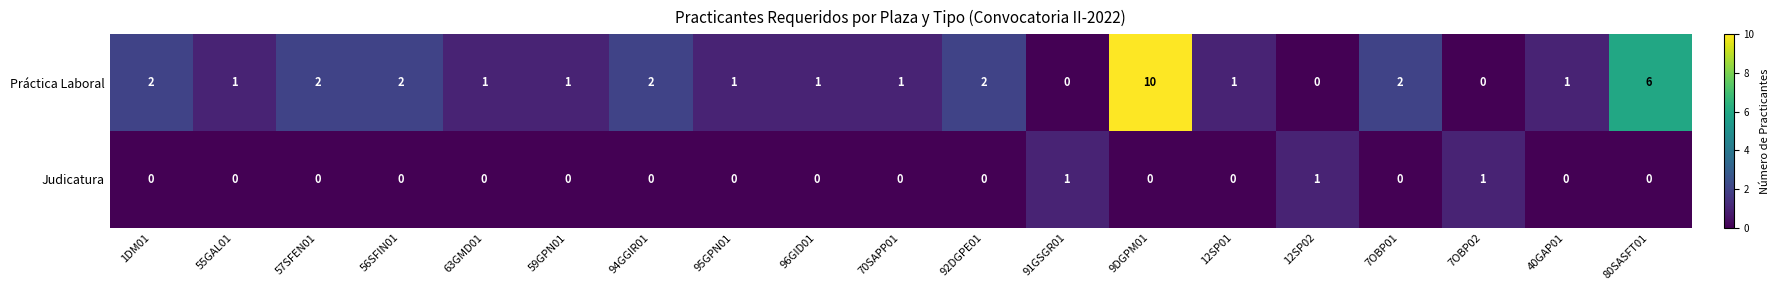

What is the difference between the maximum and minimum values in the Práctica Laboral series?

10